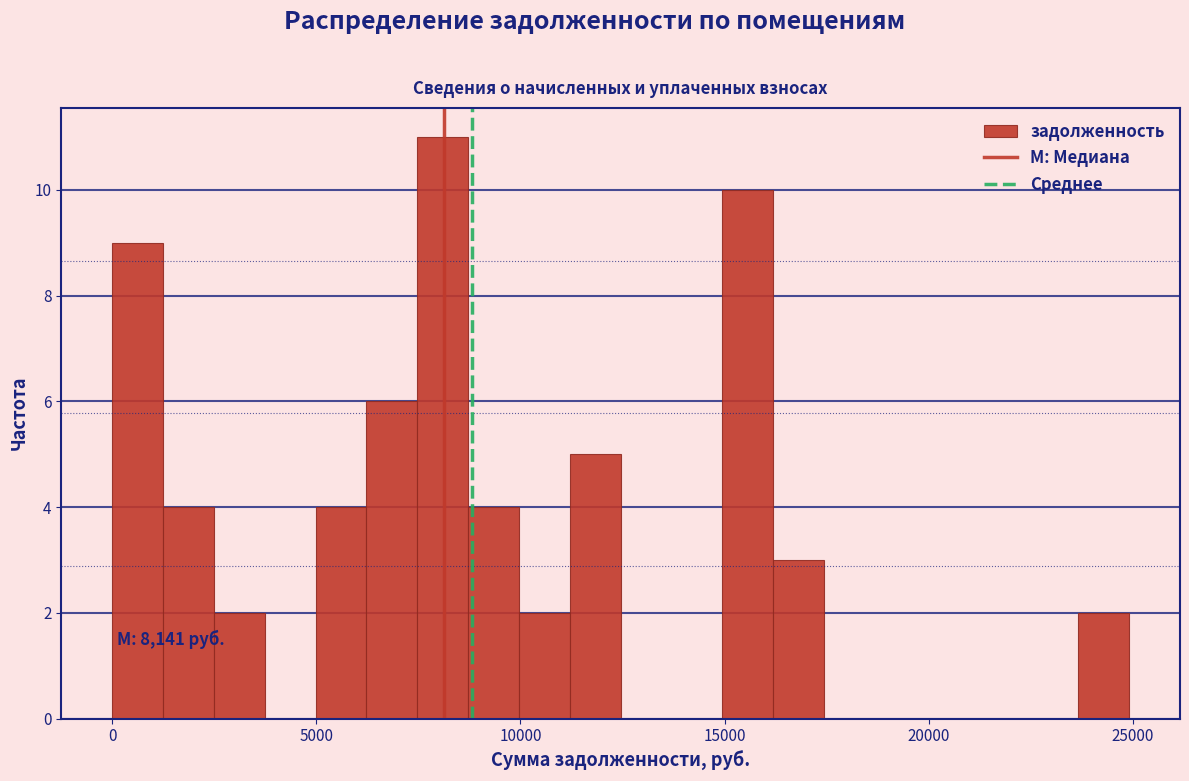

Around what value on the x-axis is the tallest bar? Give the approximate position of its centre, as read against the axis.

8000